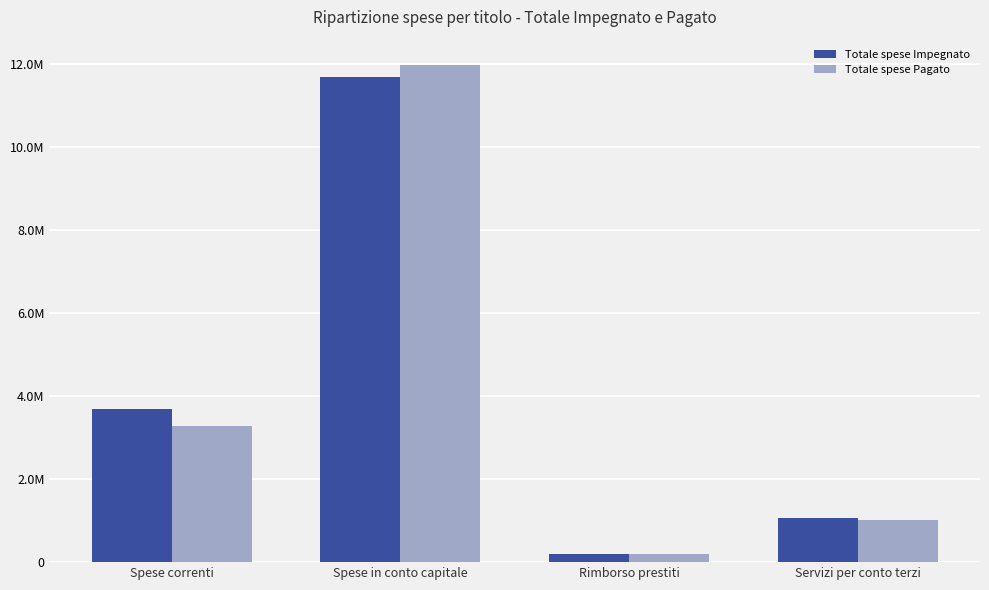

Does the chart contain stacked bars?

No